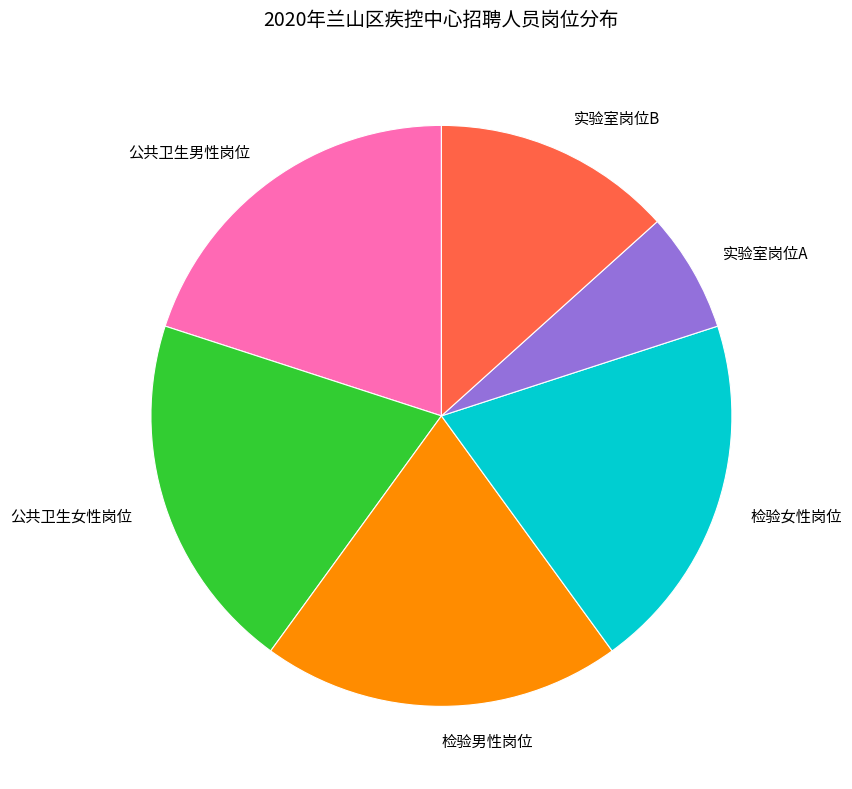

Which category has the smallest portion of the pie?

实验室岗位A